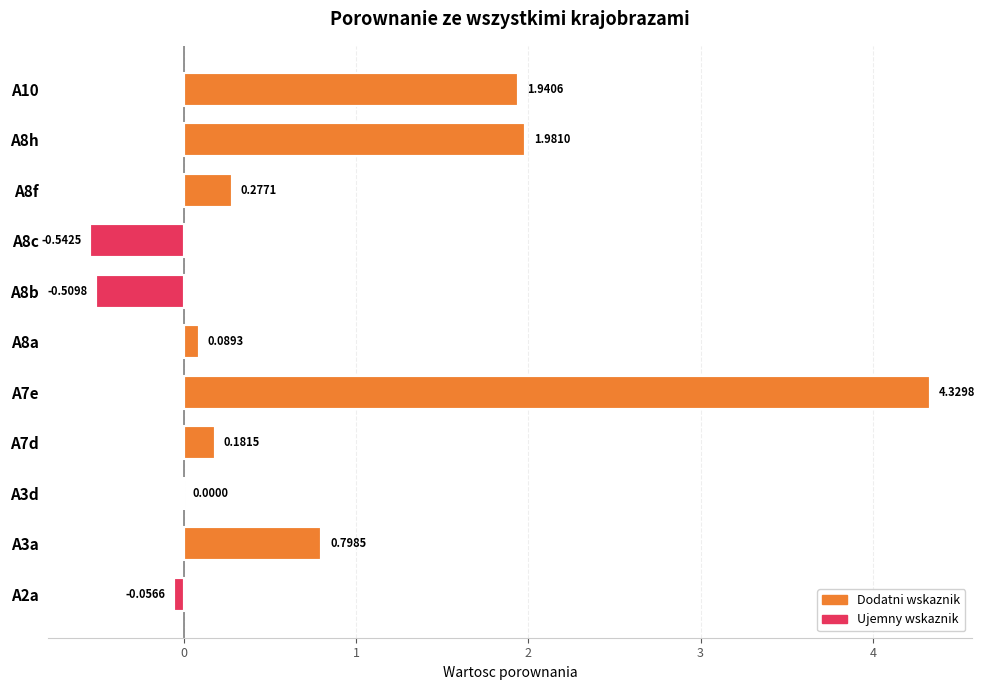

Between A8c and A7e, which is larger?

A7e